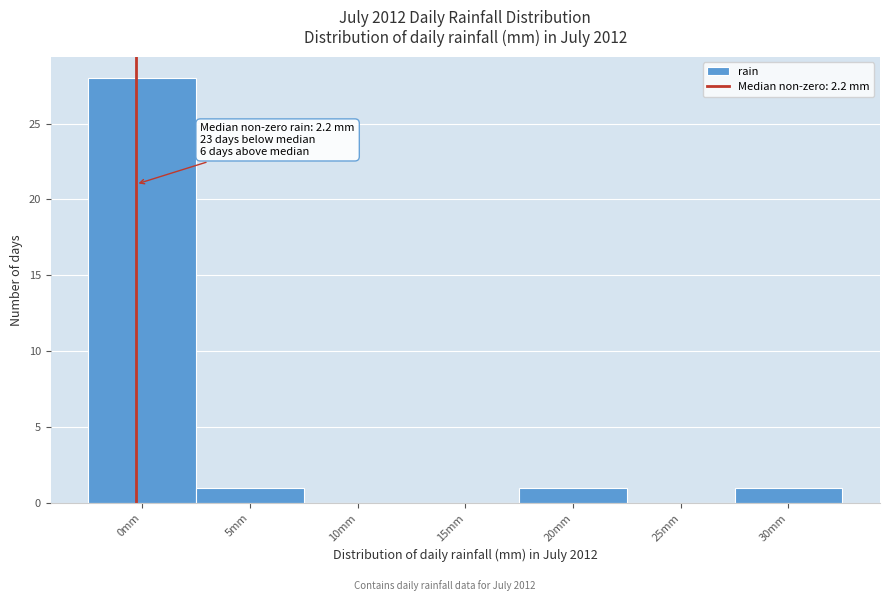

Reading left to right, what are all the values shown in this chart?

0mm=28	5mm=1	10mm=0	15mm=0	20mm=1	25mm=0	30mm=1